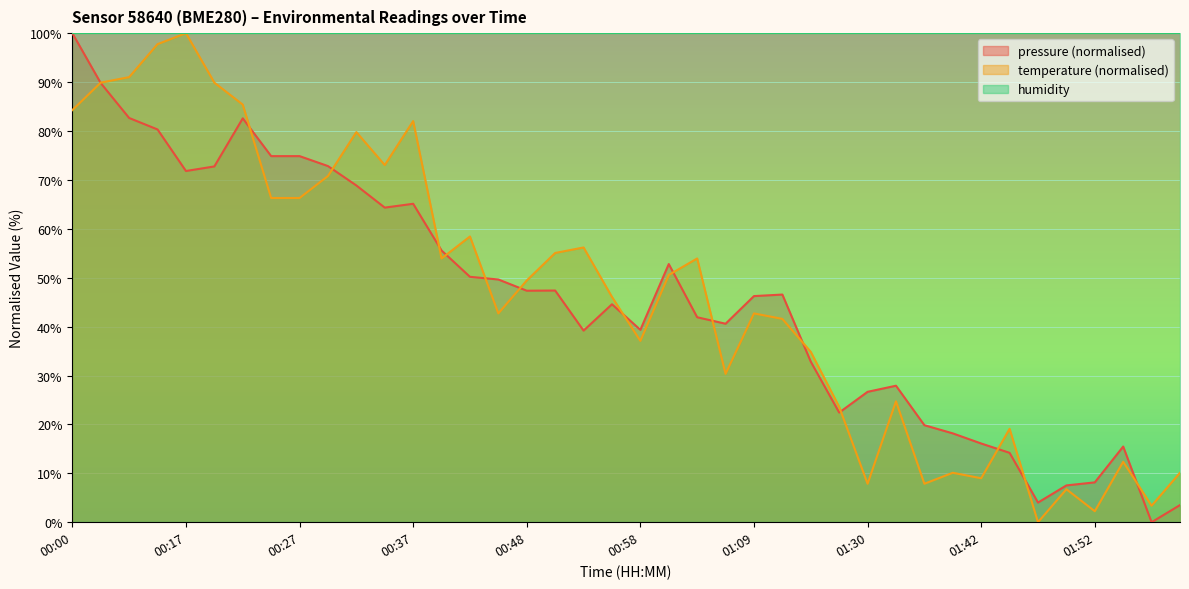

What is the difference between the second highest and minimum values in the temperature series?

97.8